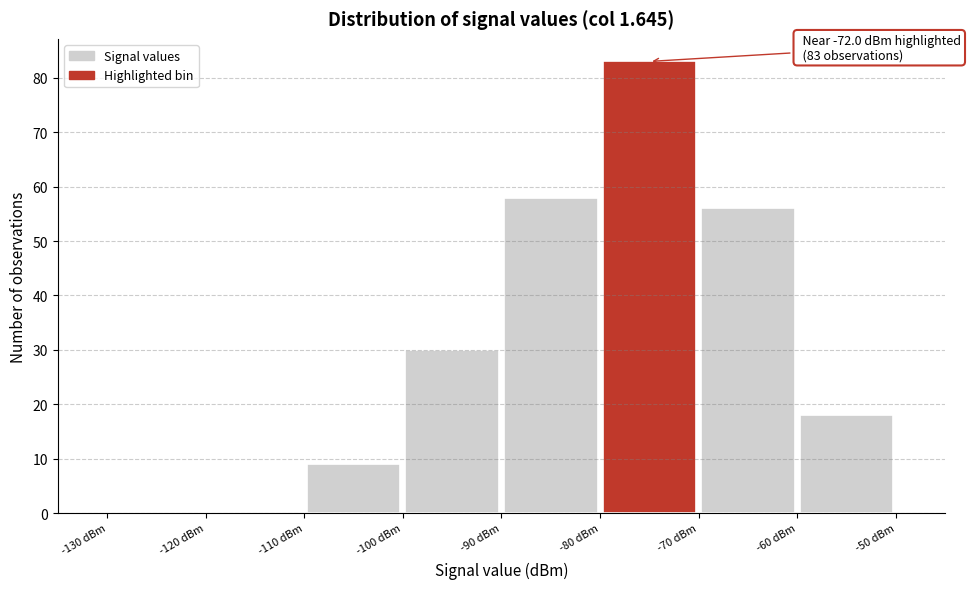

Over which range of the x-axis is the bar tallest?

-80 to -70